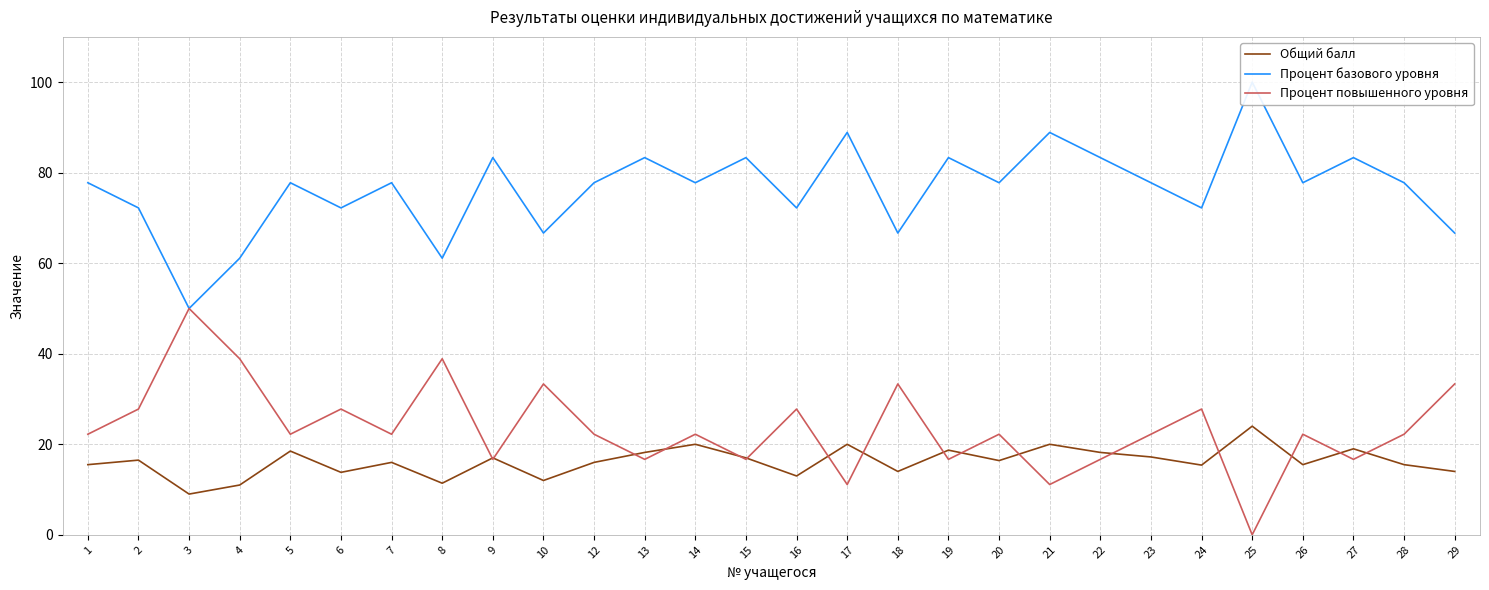

What are all the series names shown in the legend?

Общий балл, Процент базового уровня, Процент повышенного уровня